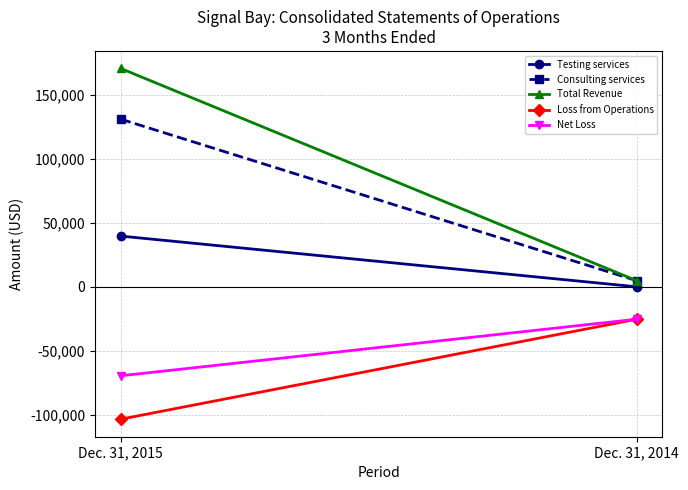

Which series has the largest total across all categories?

Total Revenue